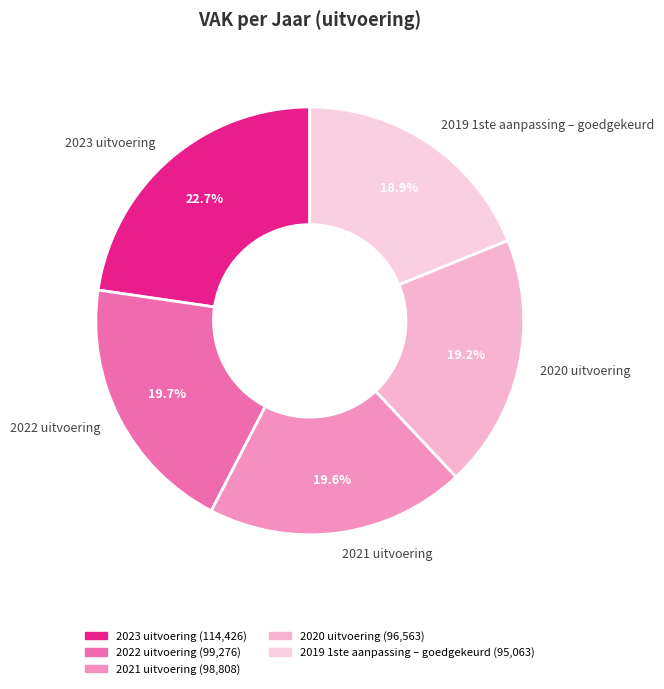

How many segments does this pie chart have?

5